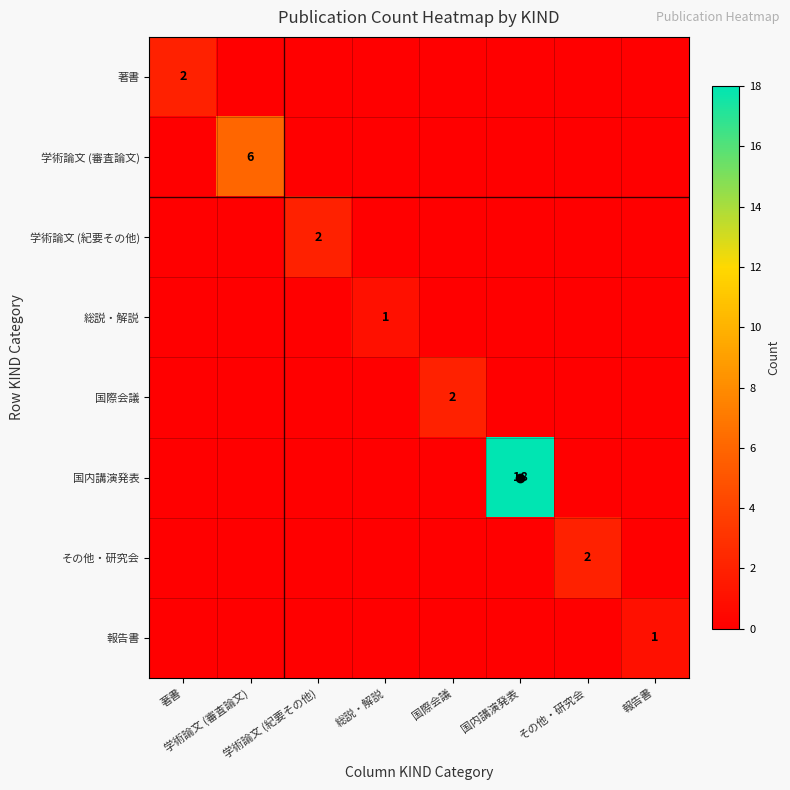

Which series has the largest total across all categories?

国内講演発表